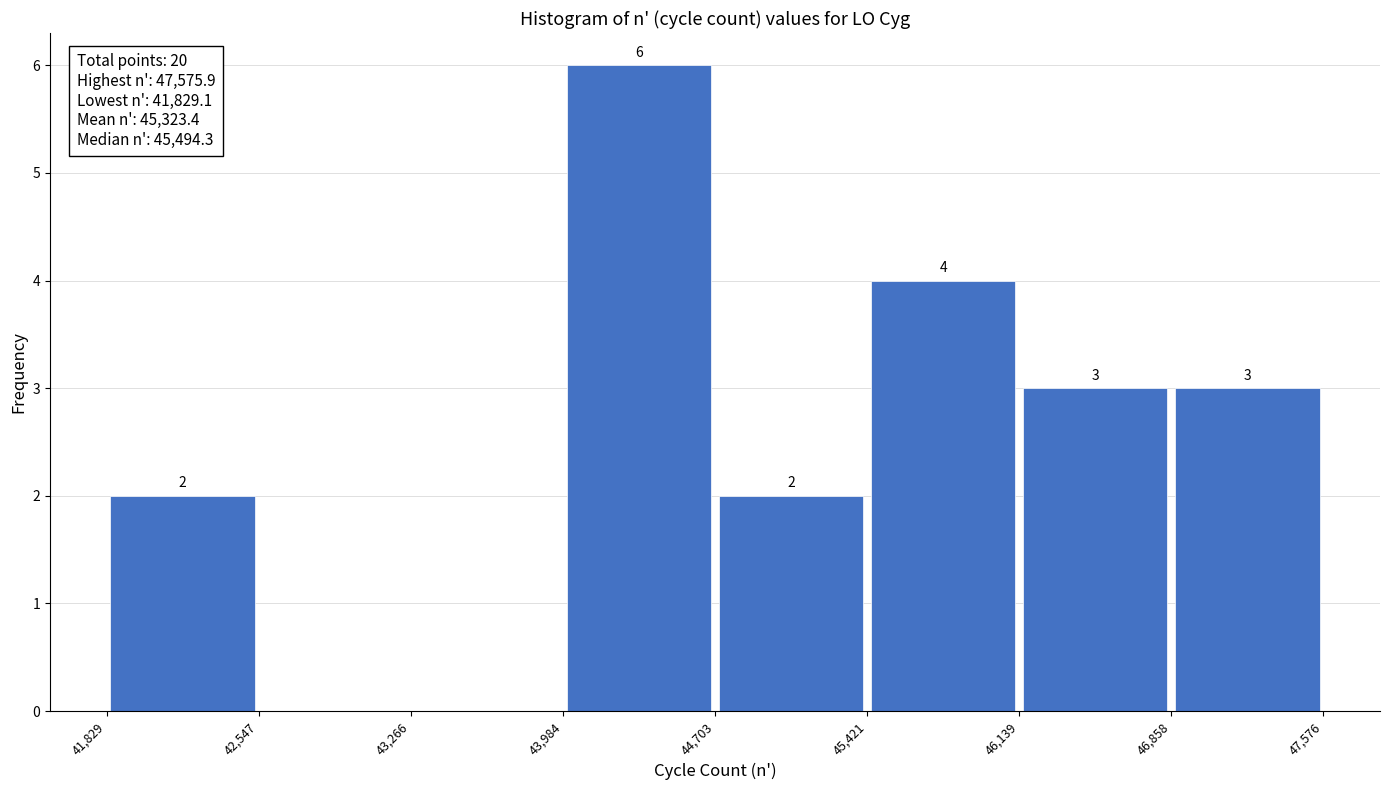

Which range on the x-axis has the tallest bar?

43,984 to 44,703